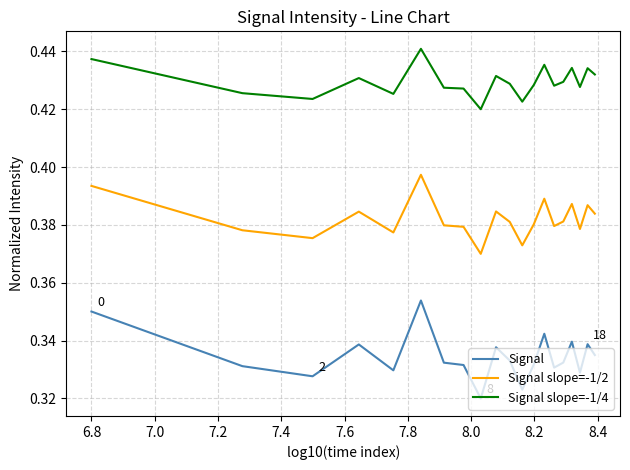

Which series has the largest range (max minus min)?

Signal